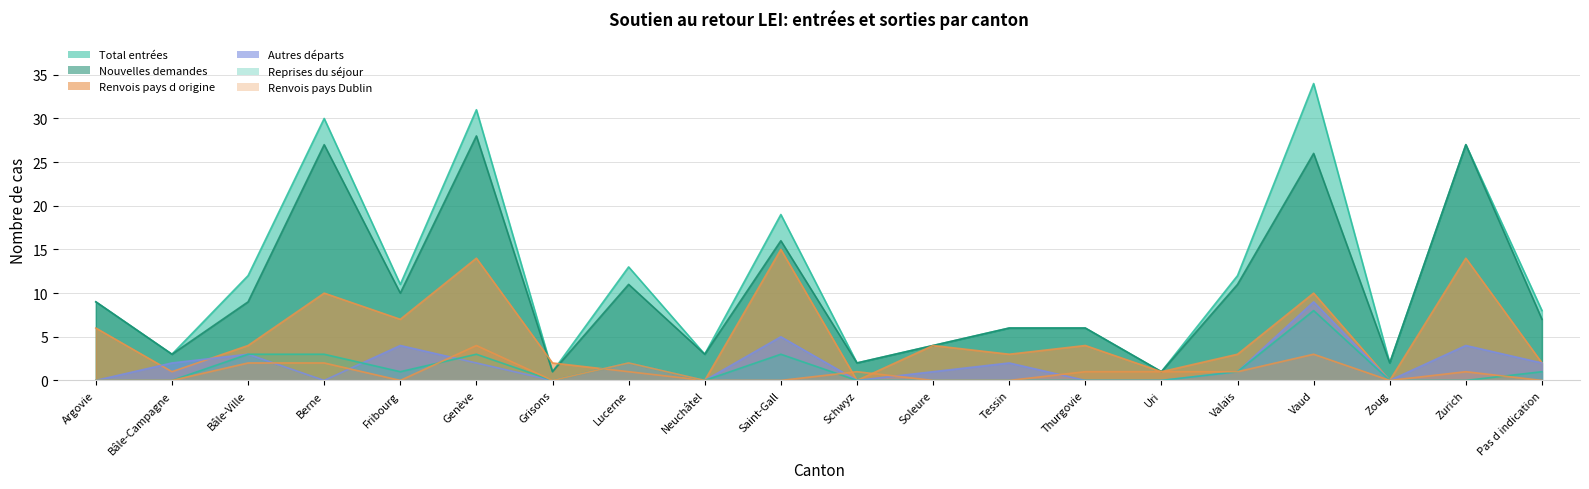

After their last crossing, which series has the higher values: Reprises du séjour or Renvois pays d origine?

Reprises du séjour